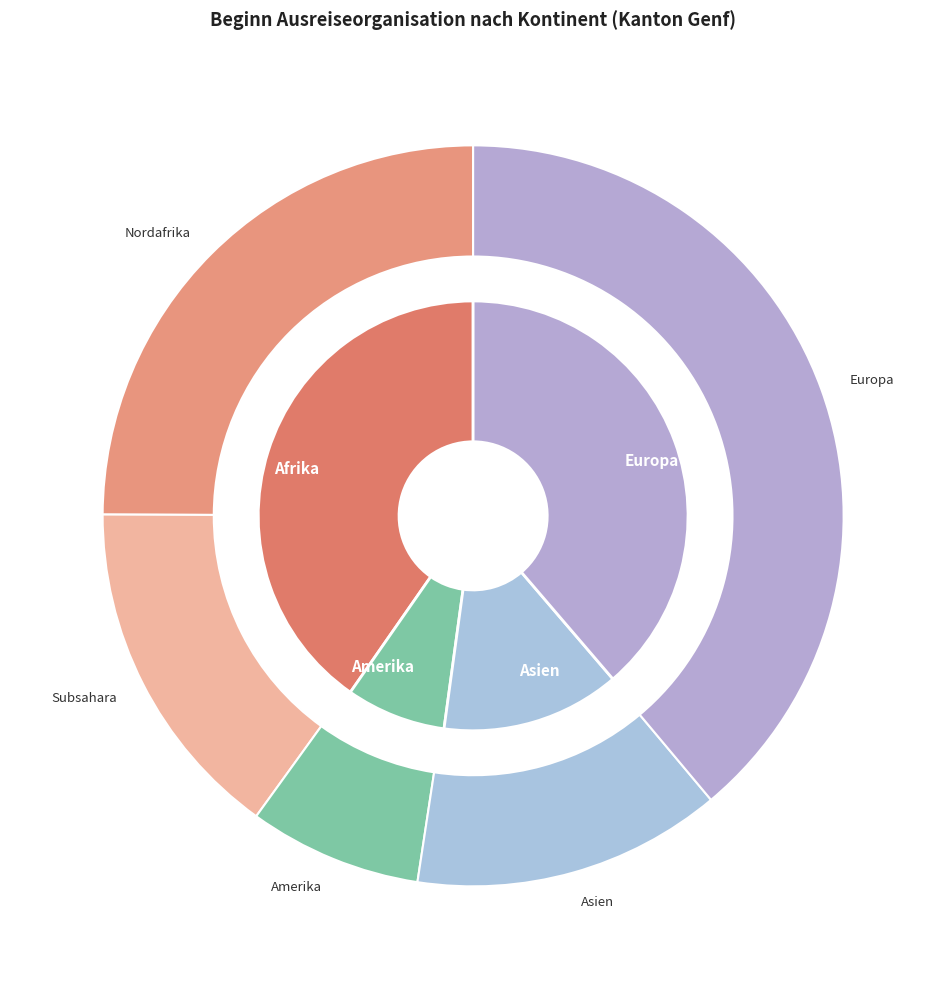

Is it true that Afrika is 34% of the pie?

False